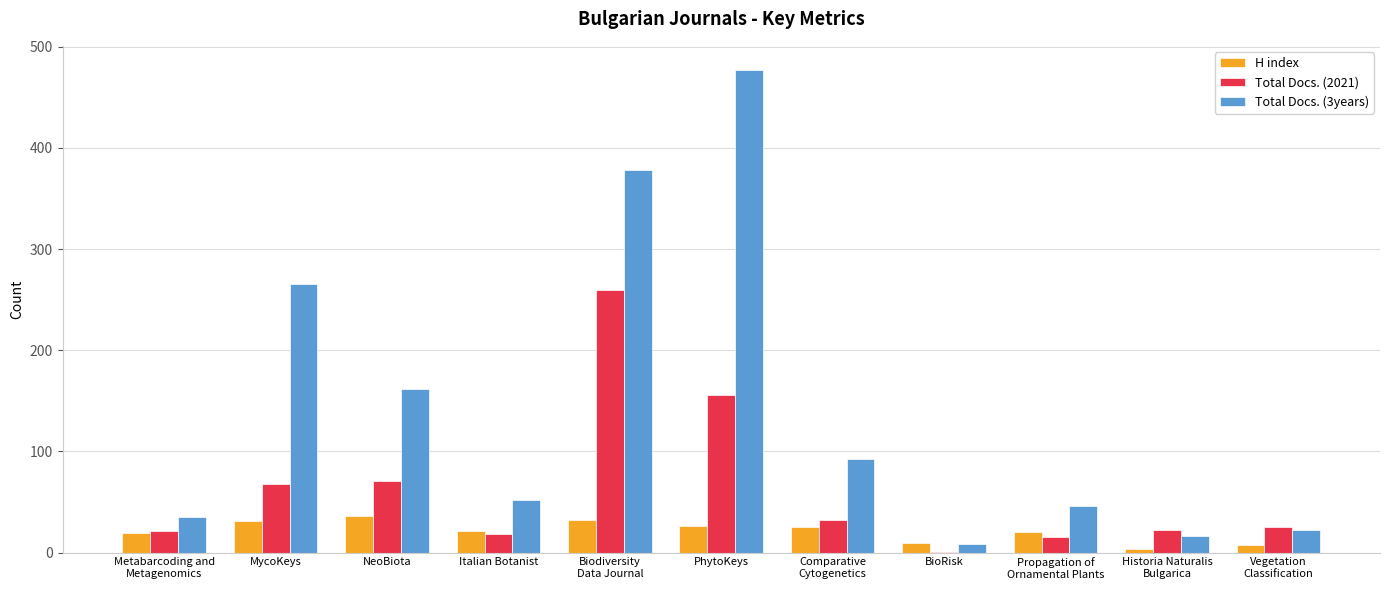

What is the highest value of the H index series?

36